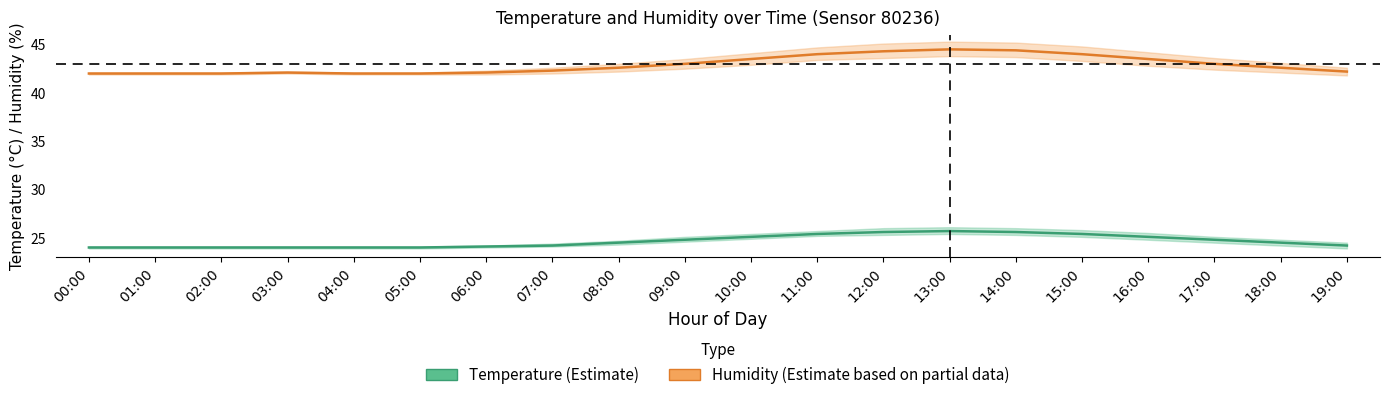

Which series has the largest range (max minus min)?

humidity